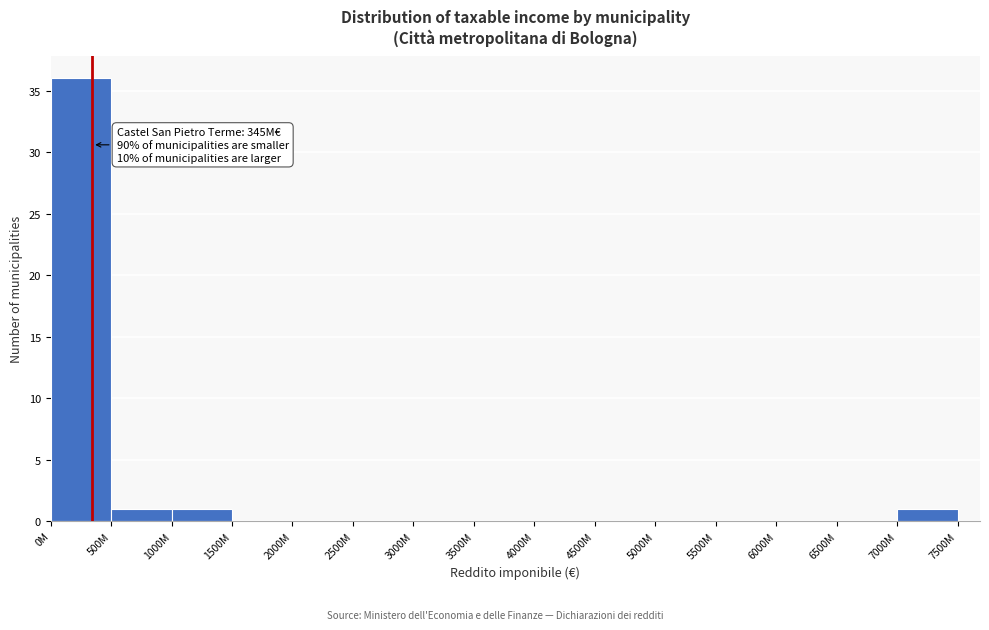

Reading left to right, list all the values displayed in this chart.

0M=36	500M=1	1000M=1	1500M=0	2000M=0	2500M=0	3000M=0	3500M=0	4000M=0	4500M=0	5000M=0	5500M=0	6000M=0	6500M=0	7000M=1